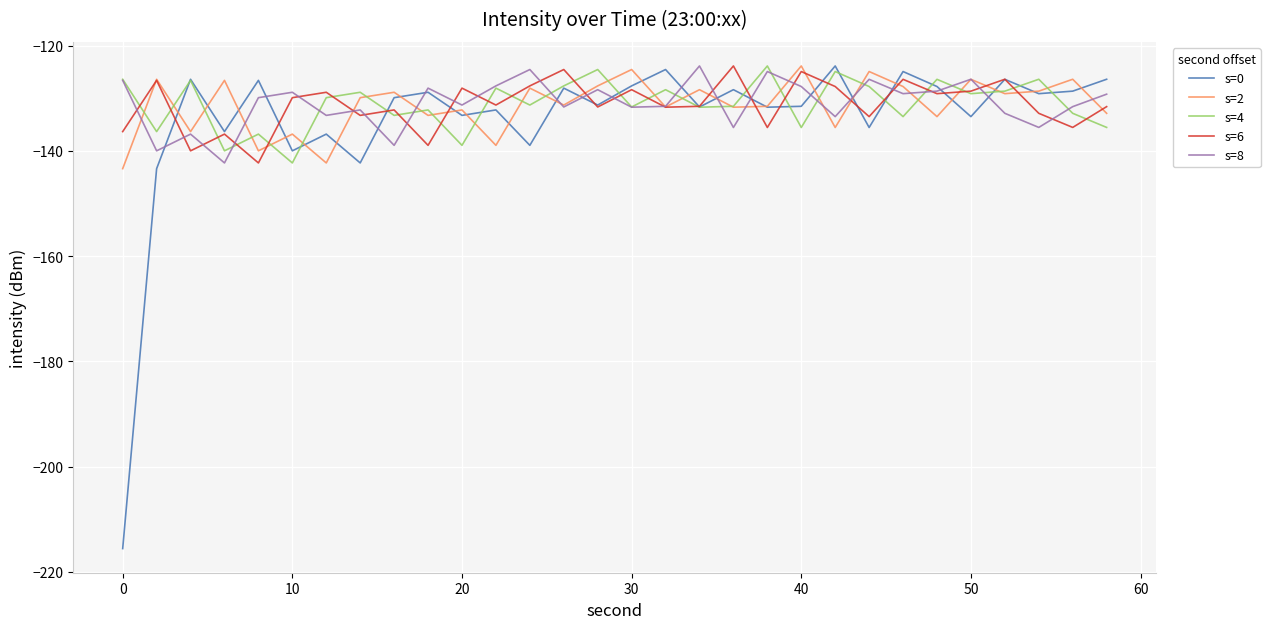

What is the sum of all s=0 values?

-4021.8